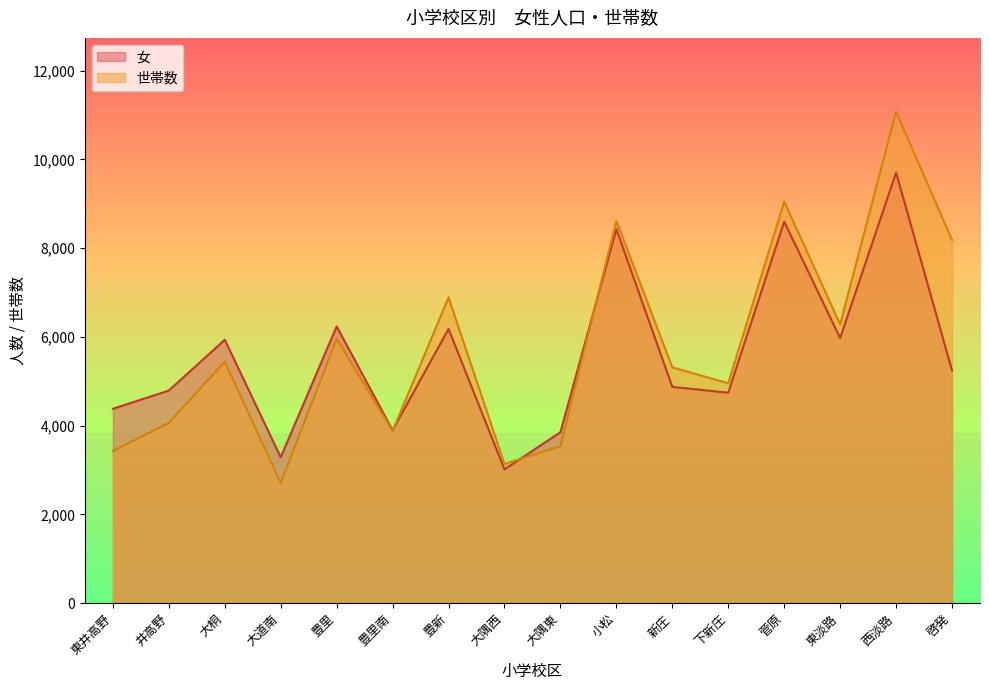

Reading left to right, what are all the values shown in this chart?

女: 4381	4793	5936	3289	6238	3896	6182	3015	3853	8431	4875	4744	8599	5976	9705	5245
世帯数: 3430	4065	5444	2706	5959	3881	6890	3139	3536	8615	5315	4957	9049	6284	11079	8187